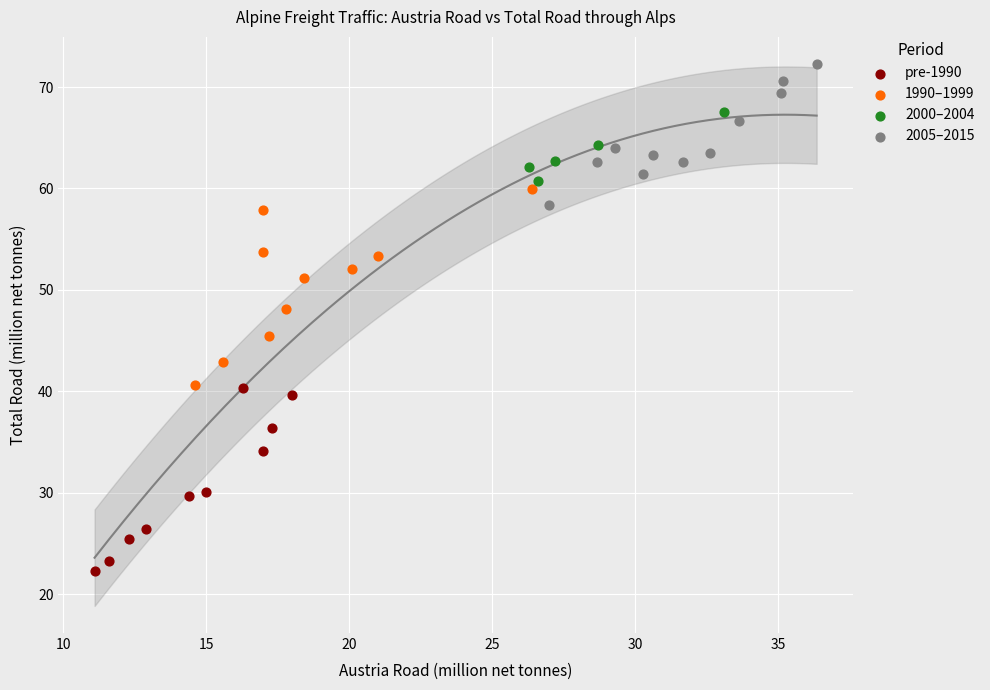

Which series reaches the maximum Y coordinate?

2005–2015